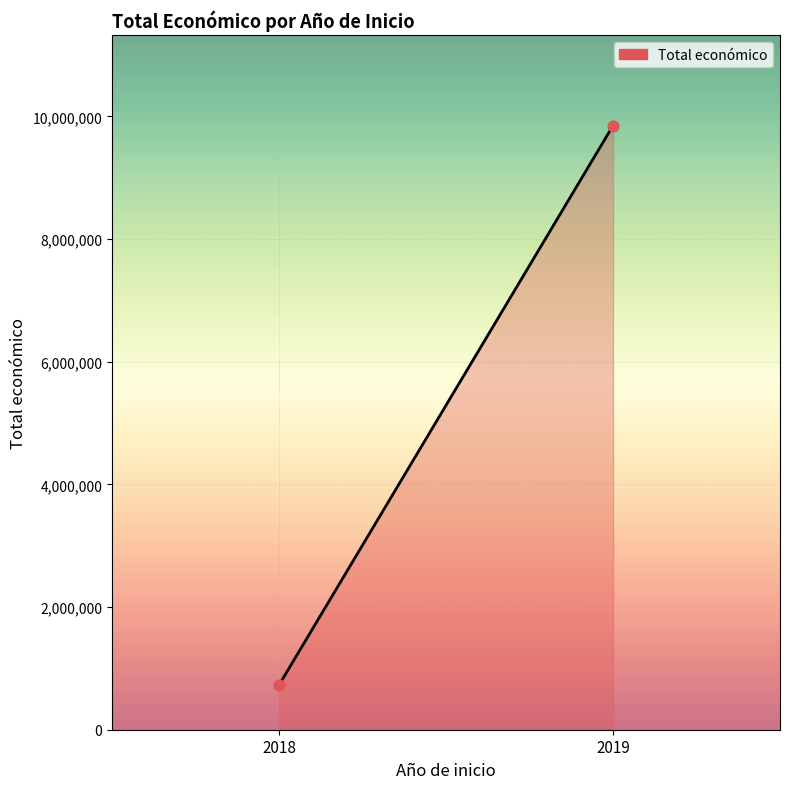

What is the range of Y values (max minus min)?

9119007